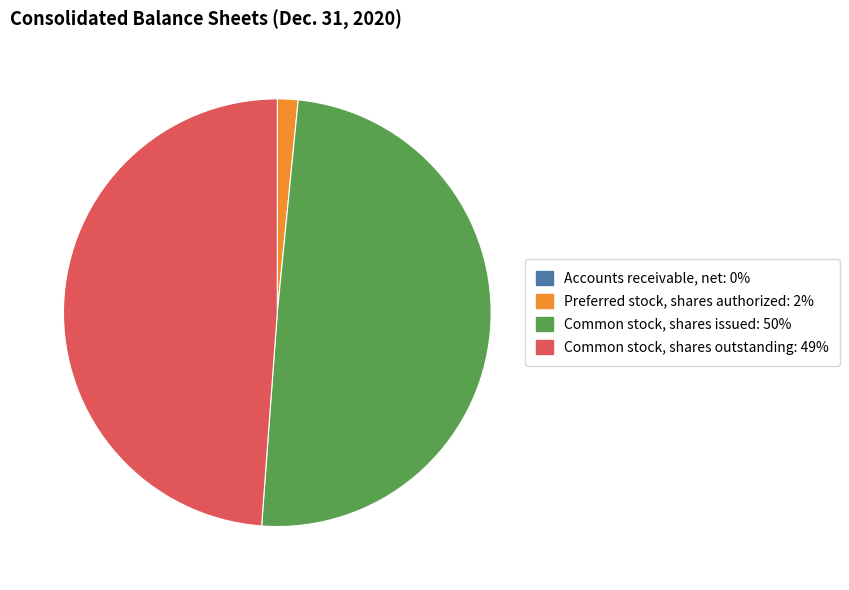

Between Preferred stock, shares authorized and Common stock, shares outstanding, which is larger?

Common stock, shares outstanding